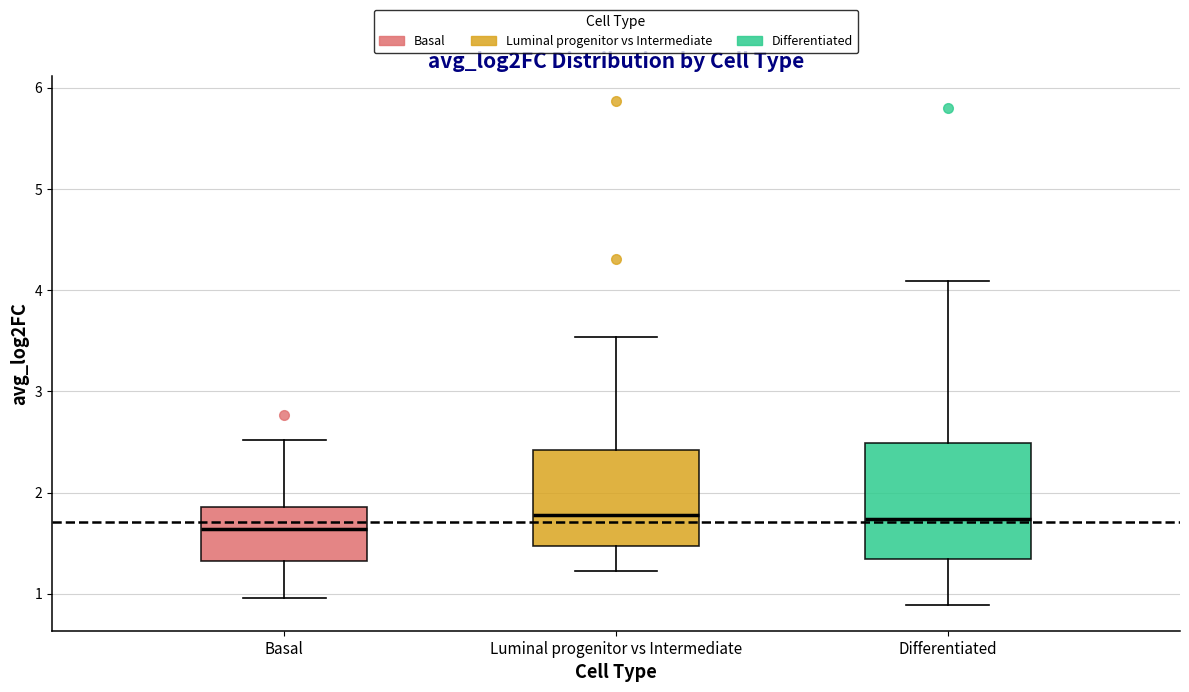

Reading left to right, transcribe this box plot: for each box, give where its median line is, the range the box spans, and where its two whiskers end, as read against the y-axis. The values are not printed on the chart, so give them approximately, as read against the axis.

Basal: median 1.6, box 1.3 to 1.9, whiskers 1.0 to 2.5
Luminal progenitor vs Intermediate: median 1.8, box 1.5 to 2.4, whiskers 1.2 to 3.5
Differentiated: median 1.7, box 1.3 to 2.5, whiskers 0.9 to 4.1